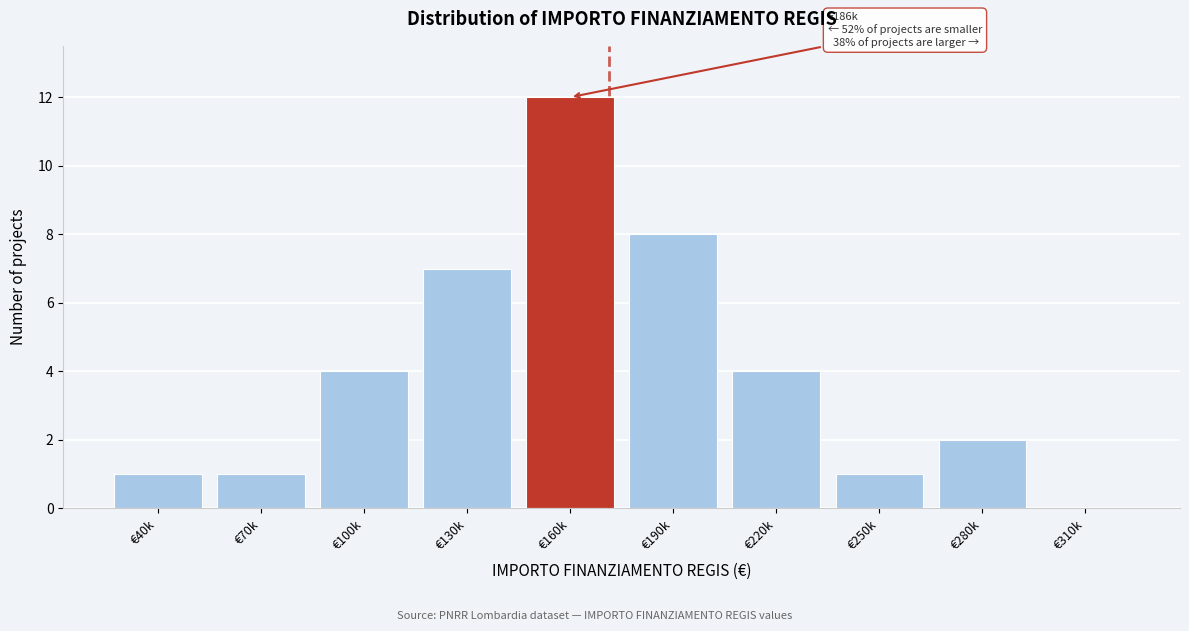

Reading left to right, transcribe all the data shown in this chart.

€40k=1	€70k=1	€100k=4	€130k=7	€160k=12	€190k=8	€220k=4	€250k=1	€280k=2	€310k=0